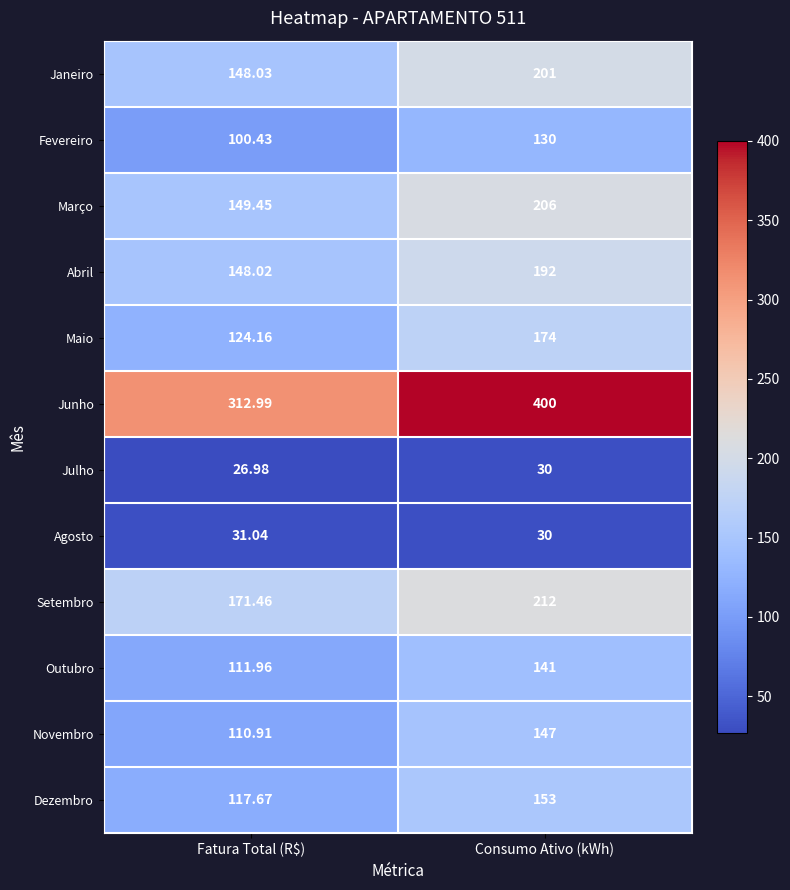

Is the value of Abril at Consumo Ativo (kWh) greater than the value of Fevereiro at Consumo Ativo (kWh)?

Yes